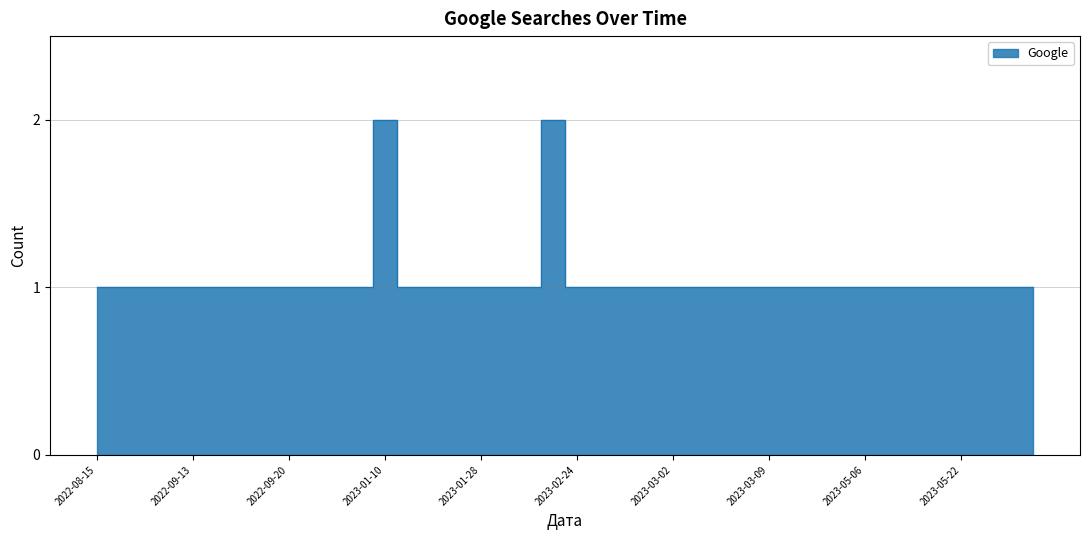

List the labels in order of value, smallest first.

2022-08-15, 2022-08-19, 2022-08-30, 2022-09-03, 2022-09-13, 2022-09-14, 2022-09-18, 2022-09-19, 2022-09-20, 2022-11-06, 2022-11-17, 2022-12-22, 2023-01-19, 2023-01-20, 2023-01-24, 2023-01-28, 2023-02-15, 2023-02-20, 2023-02-24, 2023-02-25, 2023-02-27, 2023-03-01, 2023-03-02, 2023-03-04, 2023-03-06, 2023-03-08, 2023-03-09, 2023-04-02, 2023-04-26, 2023-05-03, 2023-05-06, 2023-05-08, 2023-05-18, 2023-05-19, 2023-05-22, 2023-05-25, 2023-05-29, 2023-05-30, 2023-01-10, 2023-02-22